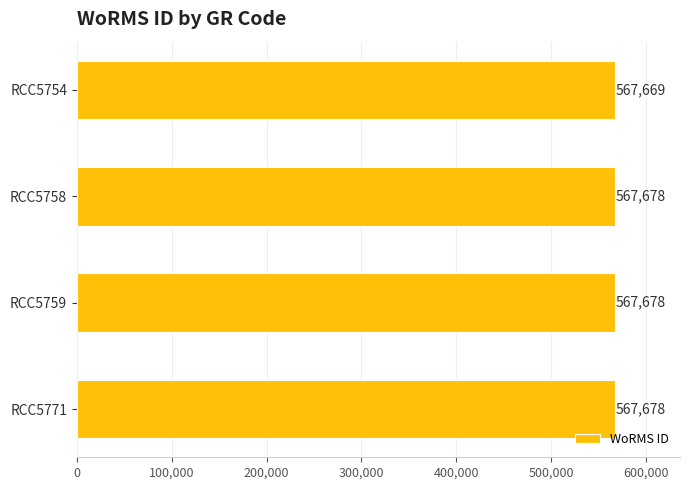

True or false: the data shows 567669 at RCC5754.

True